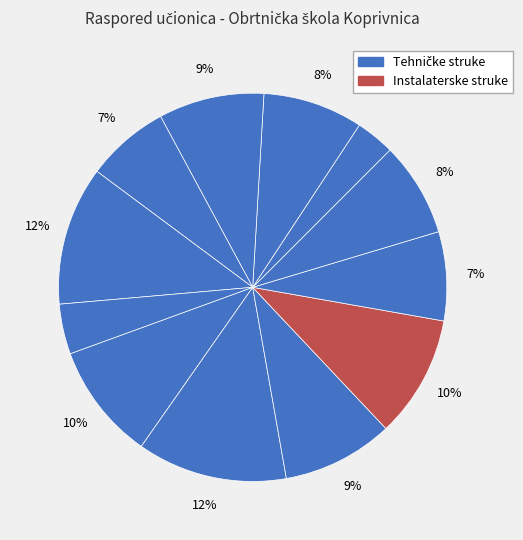

How many slices are in this pie chart?

12